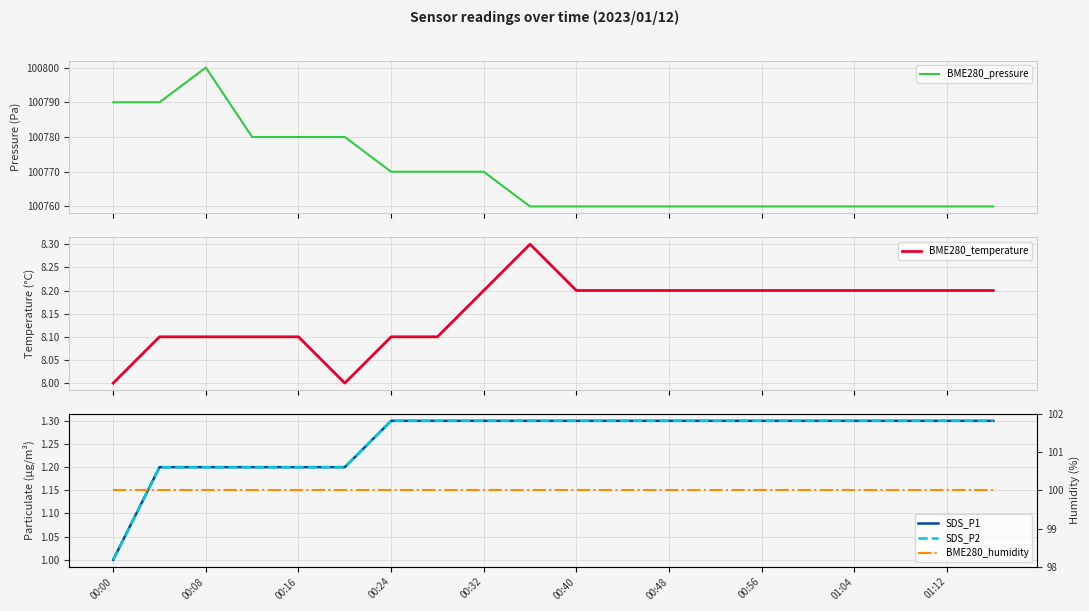

What is the lowest value of the BME280_pressure series?

100760